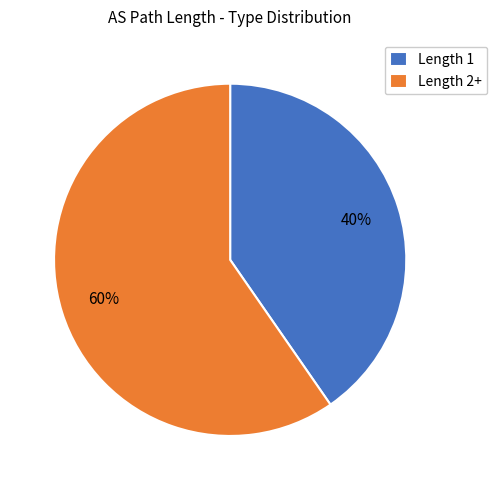

To the nearest percent, what is the average slice percentage?

50%